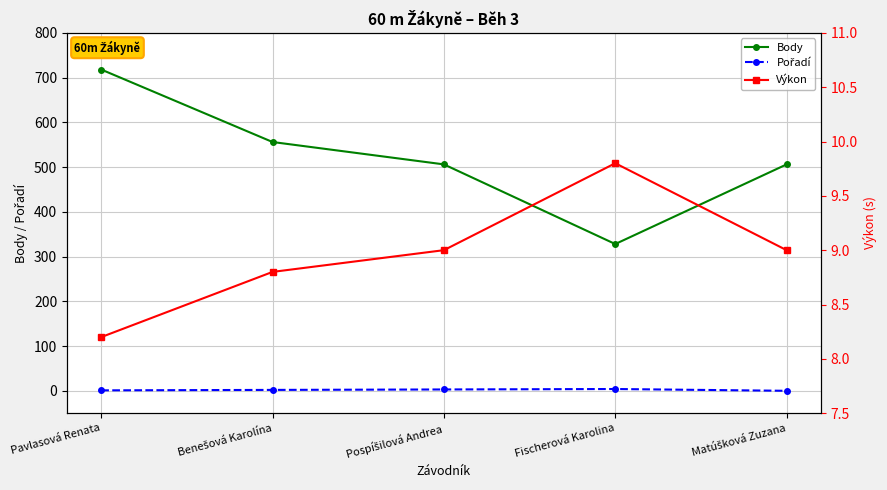

At which label is Výkon closest to 9?

Pospíšilová Andrea